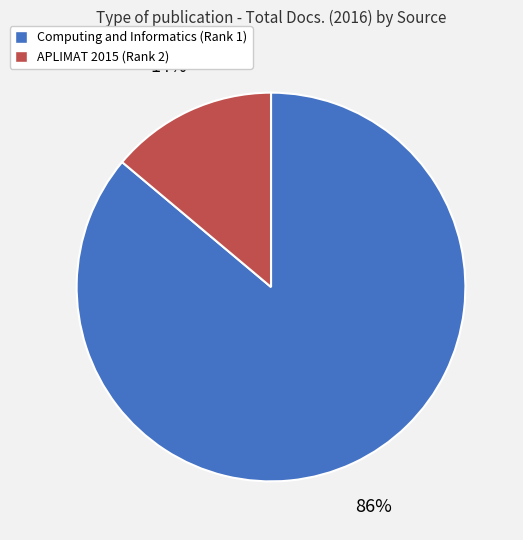

Do APLIMAT 2015 (Rank 2) and Computing and Informatics (Rank 1) together represent more than half of the pie?

Yes